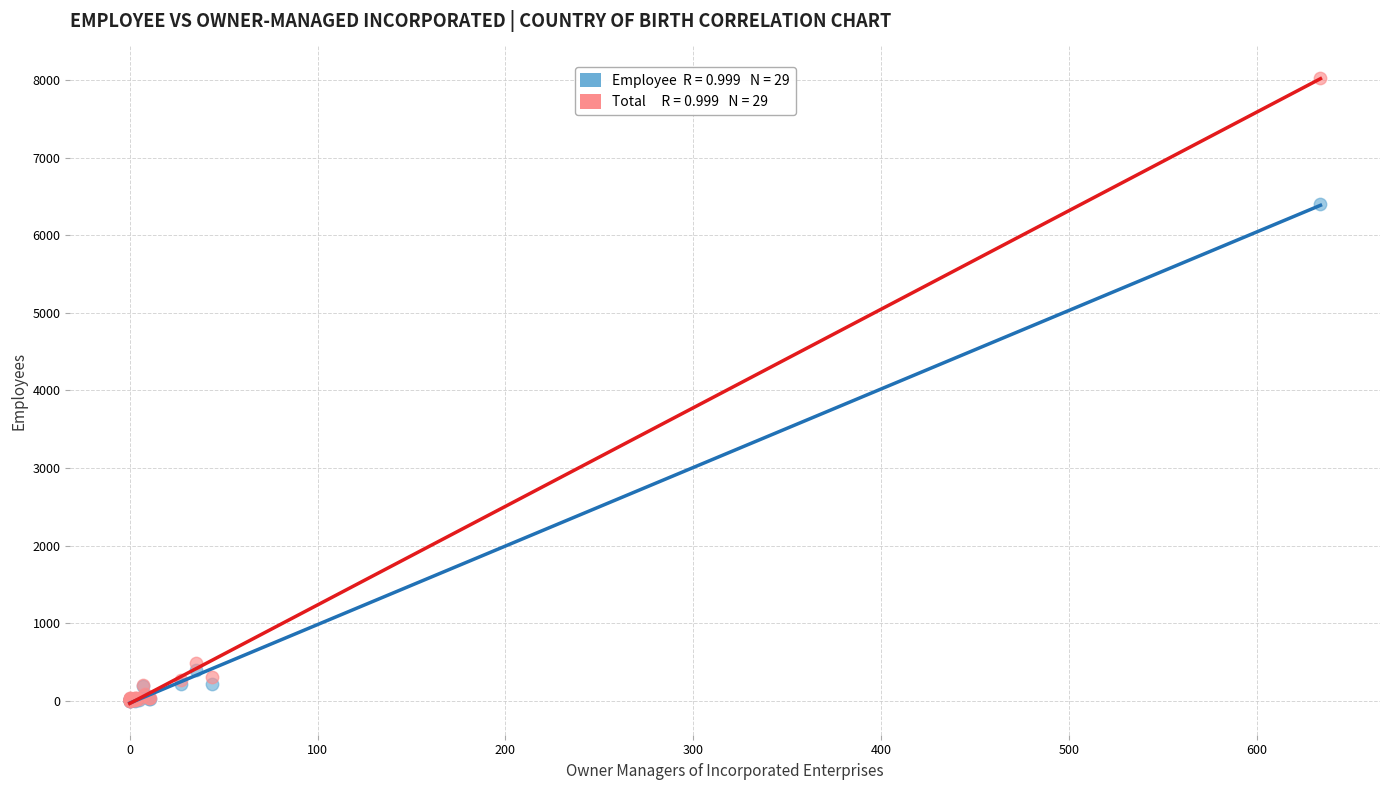

Across all series, what Y value is closest to 4015?

6397